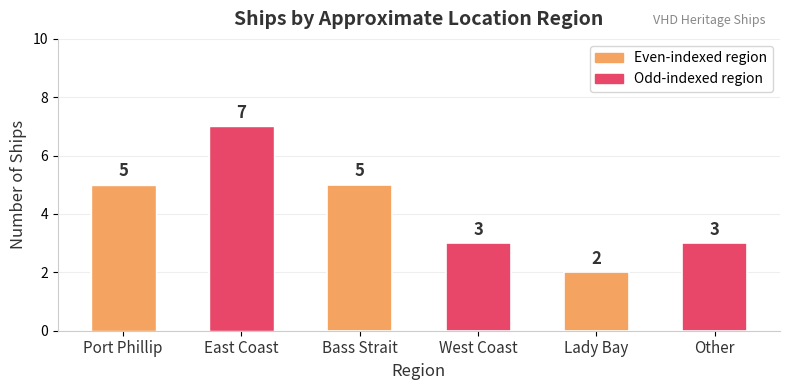

Reading left to right, list all the values displayed in this chart.

5	7	5	3	2	3